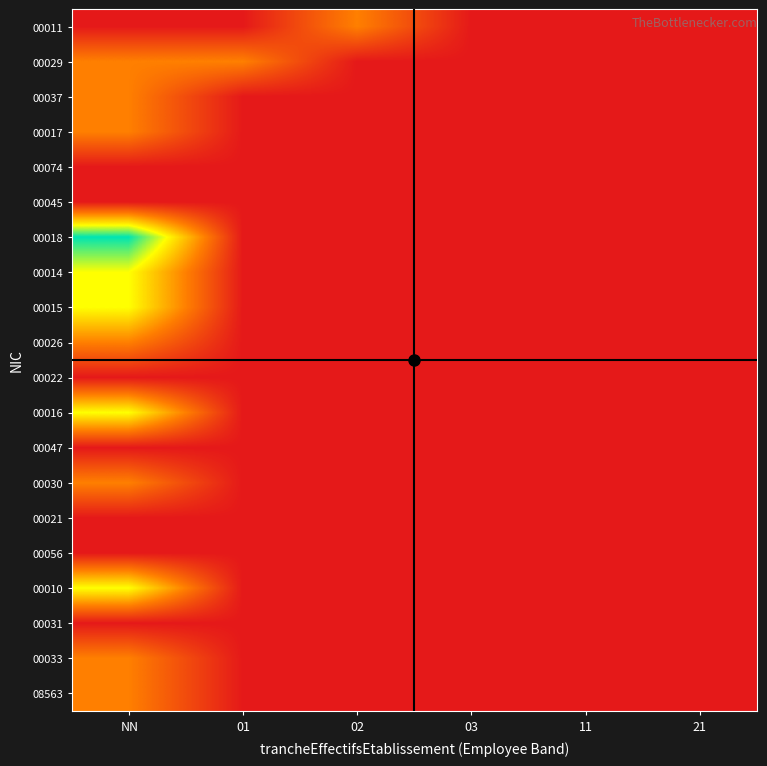

Reading left to right, extract all data points from this chart.

00011: NN=0	01=0	02=1	03=0	11=0	21=0
00029: NN=1	01=1	02=0	03=0	11=0	21=0
00037: NN=1	01=0	02=0	03=0	11=0	21=0
00017: NN=1	01=0	02=0	03=0	11=0	21=0
00074: NN=0	01=0	02=0	03=0	11=0	21=0
00045: NN=0	01=0	02=0	03=0	11=0	21=0
00018: NN=3	01=0	02=0	03=0	11=0	21=0
00014: NN=2	01=0	02=0	03=0	11=0	21=0
00015: NN=2	01=0	02=0	03=0	11=0	21=0
00026: NN=1	01=0	02=0	03=0	11=0	21=0
00022: NN=0	01=0	02=0	03=0	11=0	21=0
00016: NN=2	01=0	02=0	03=0	11=0	21=0
00047: NN=0	01=0	02=0	03=0	11=0	21=0
00030: NN=1	01=0	02=0	03=0	11=0	21=0
00021: NN=0	01=0	02=0	03=0	11=0	21=0
00056: NN=0	01=0	02=0	03=0	11=0	21=0
00010: NN=2	01=0	02=0	03=0	11=0	21=0
00031: NN=0	01=0	02=0	03=0	11=0	21=0
00033: NN=1	01=0	02=0	03=0	11=0	21=0
08563: NN=1	01=0	02=0	03=0	11=0	21=0